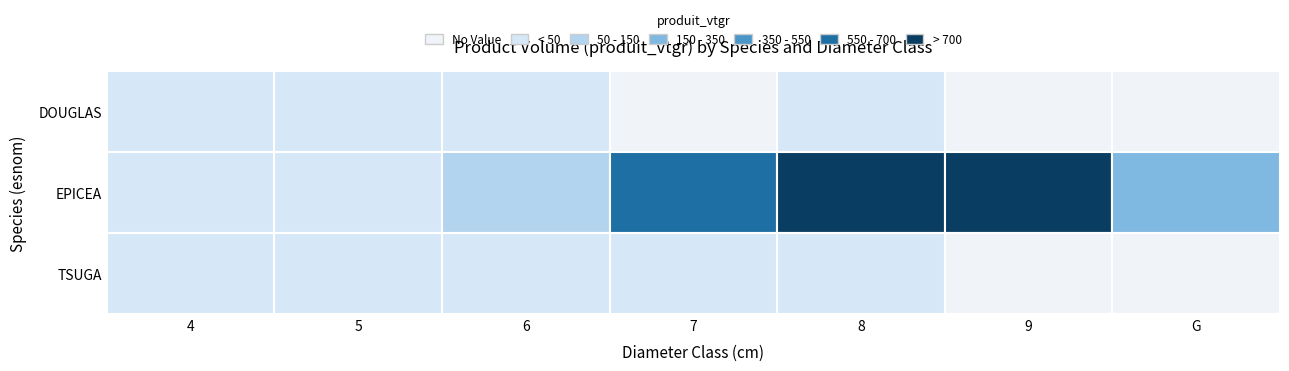

True or false: EPICEA has a value of 138.9 at 6.

True